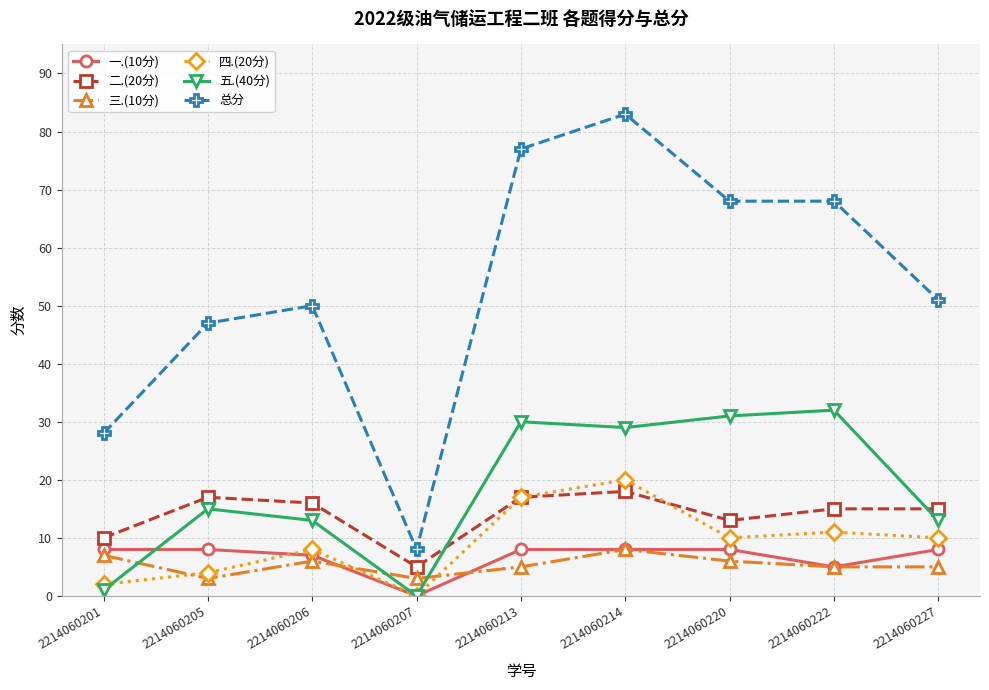

What is the sum of the 总分 values at 2214060222 and 2214060214?

151